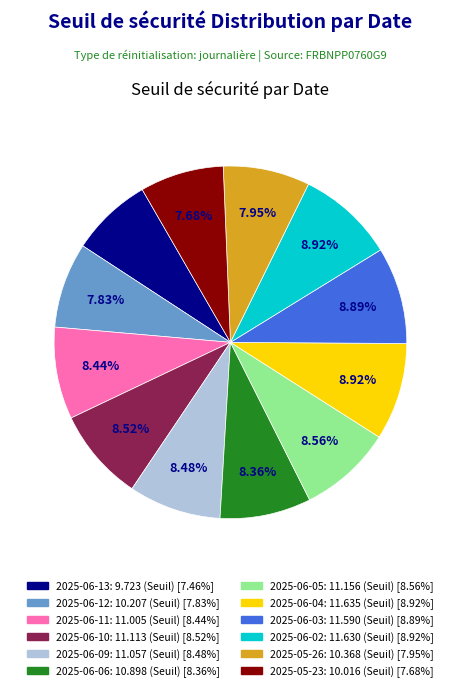

True or false: 2025-06-05 accounts for 9% of the total.

True